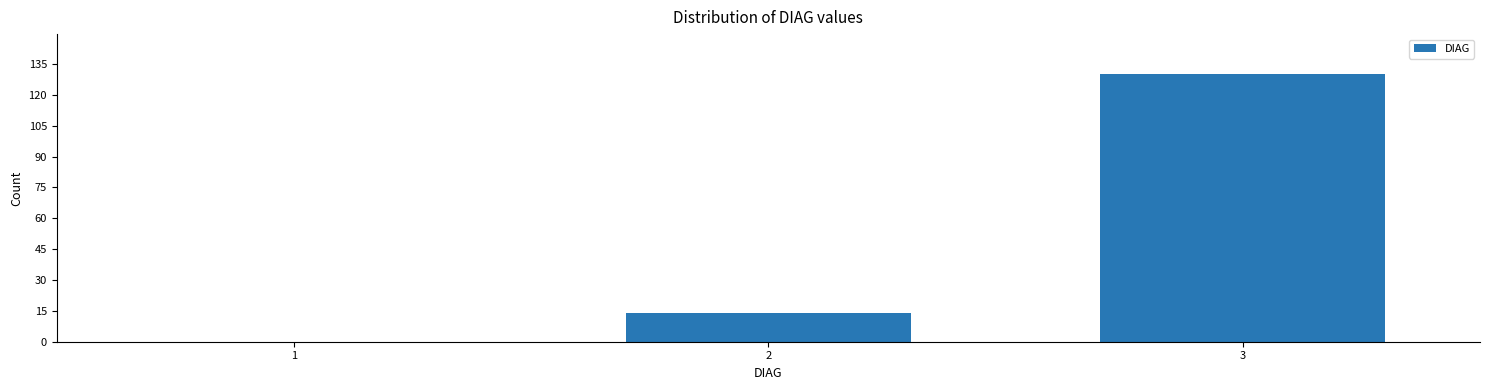

Reading left to right, list all the values displayed in this chart.

1=0	2=14	3=130